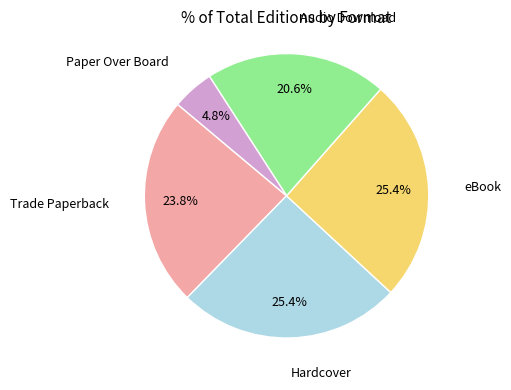

Count the number of slices in the pie.

5